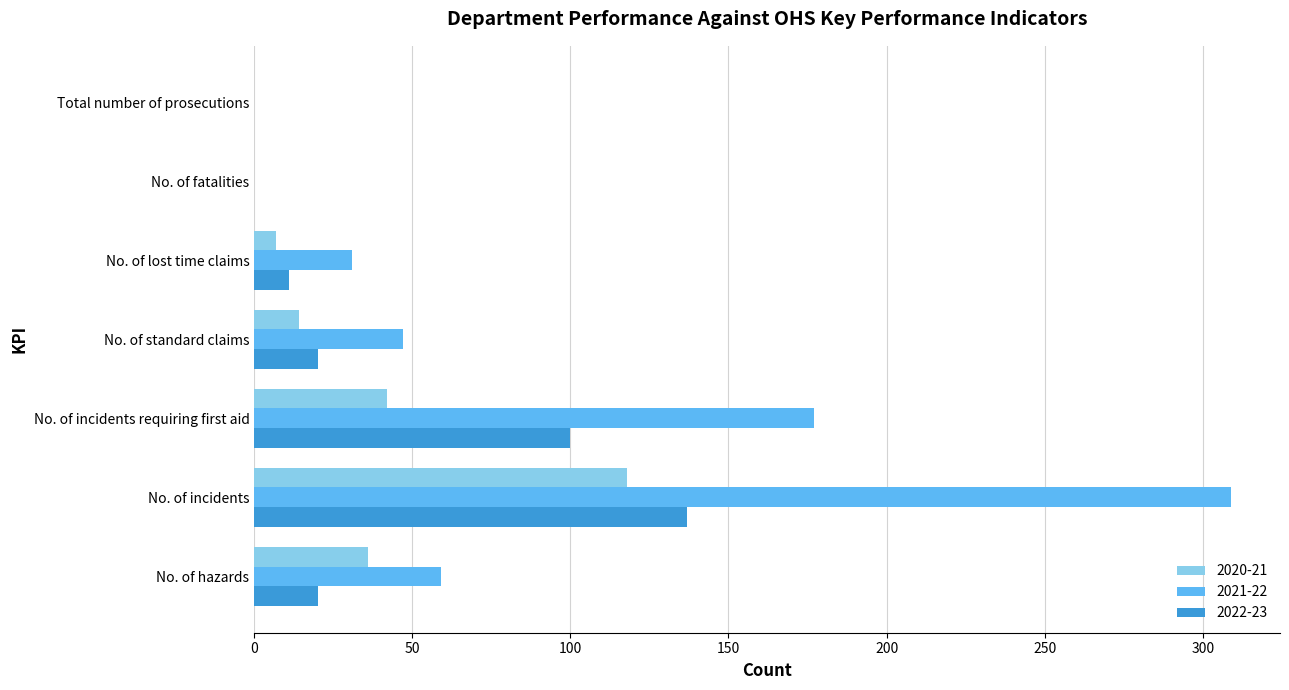

Where is 2021-22 nearest to the value 154?

No. of incidents requiring first aid